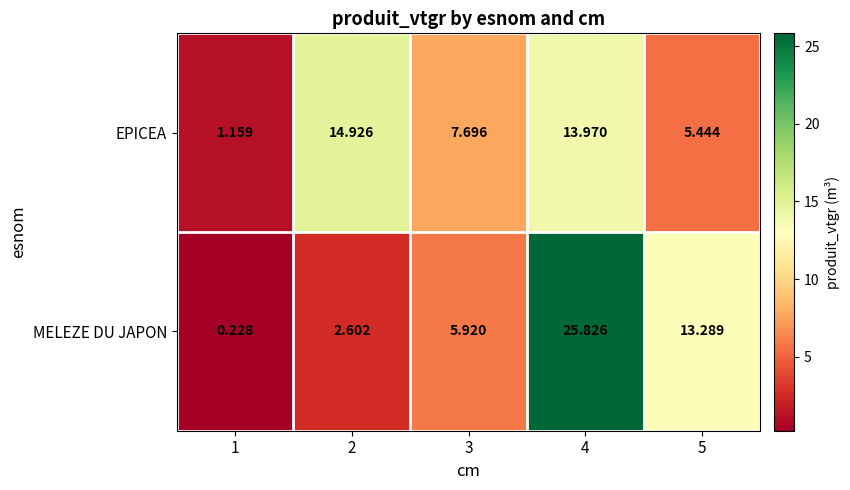

List the series in order of their overall mean, highest first.

MELEZE DU JAPON, EPICEA